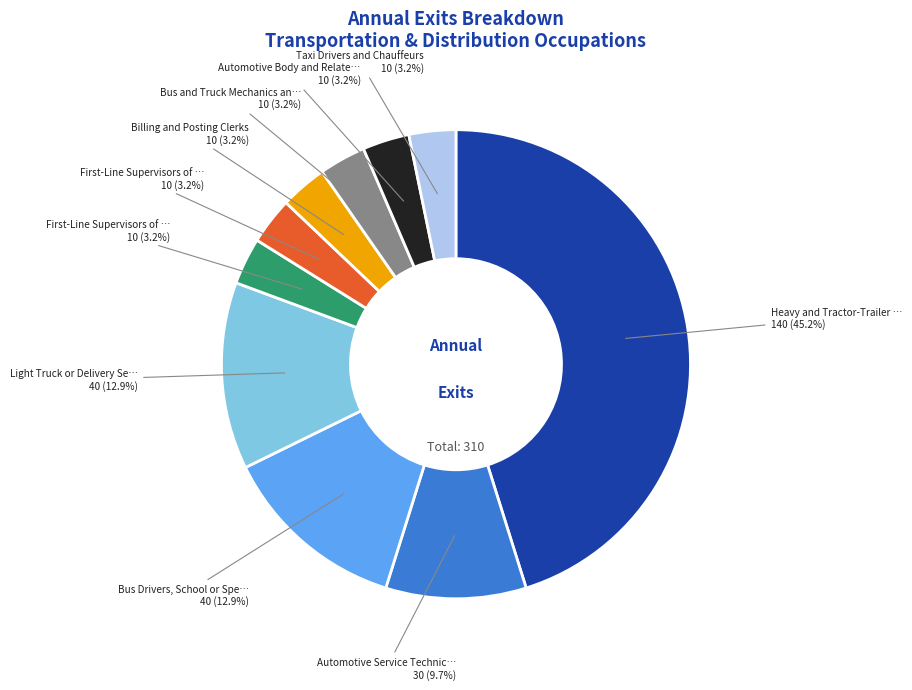

Is there any slice that represents more than half of the pie?

No